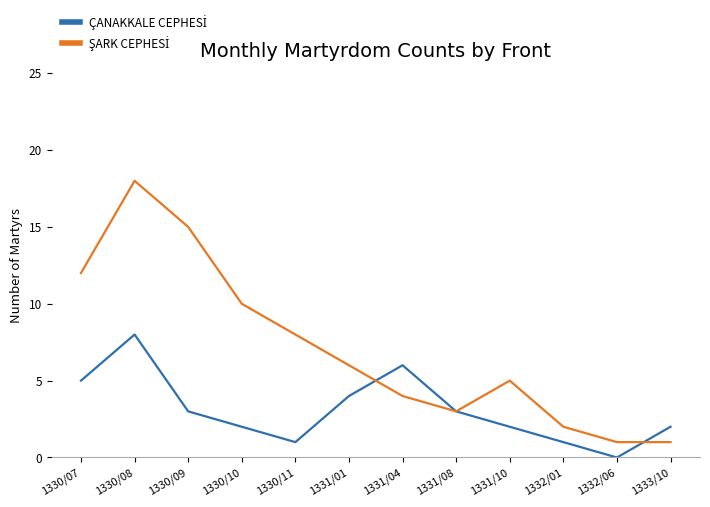

What is the difference between the highest and lowest values at 1330/07?

7